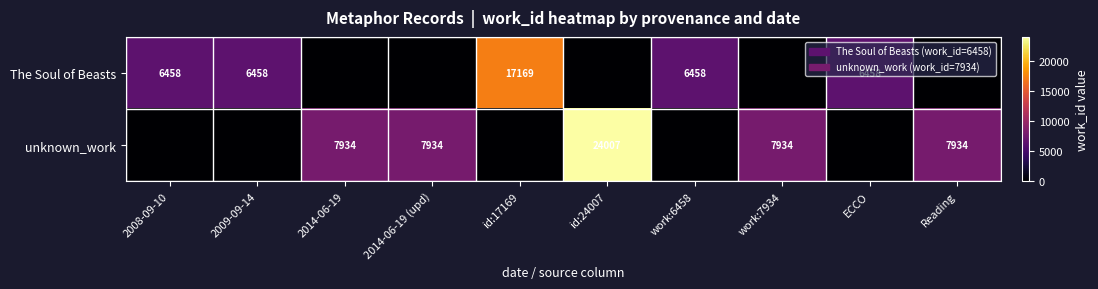

Is it true that unknown_work equals 4527 at 2014-06-19?

False